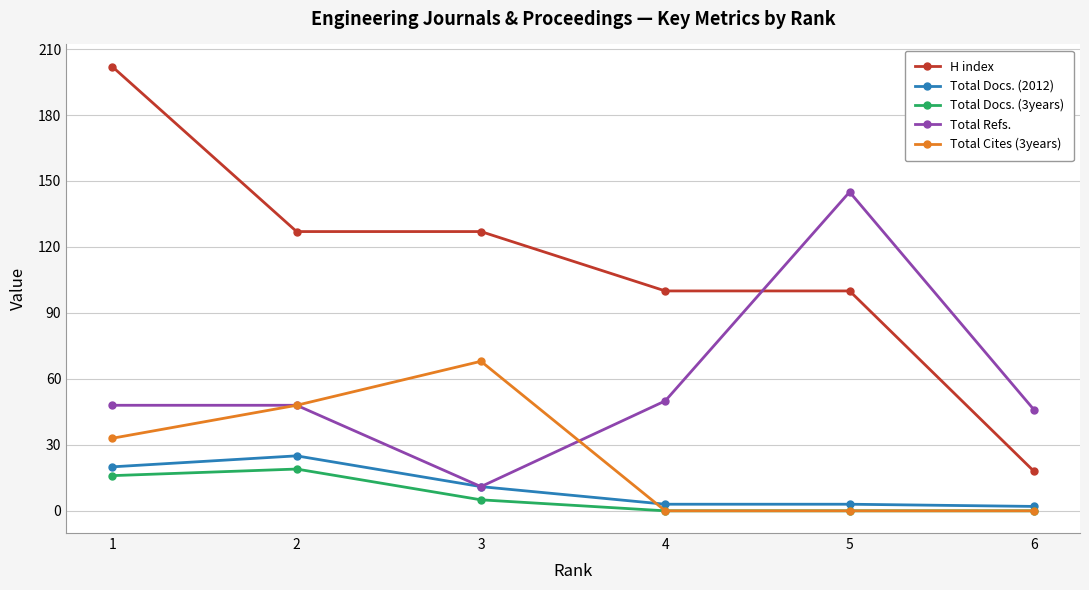

How many lines are shown in the chart?

5